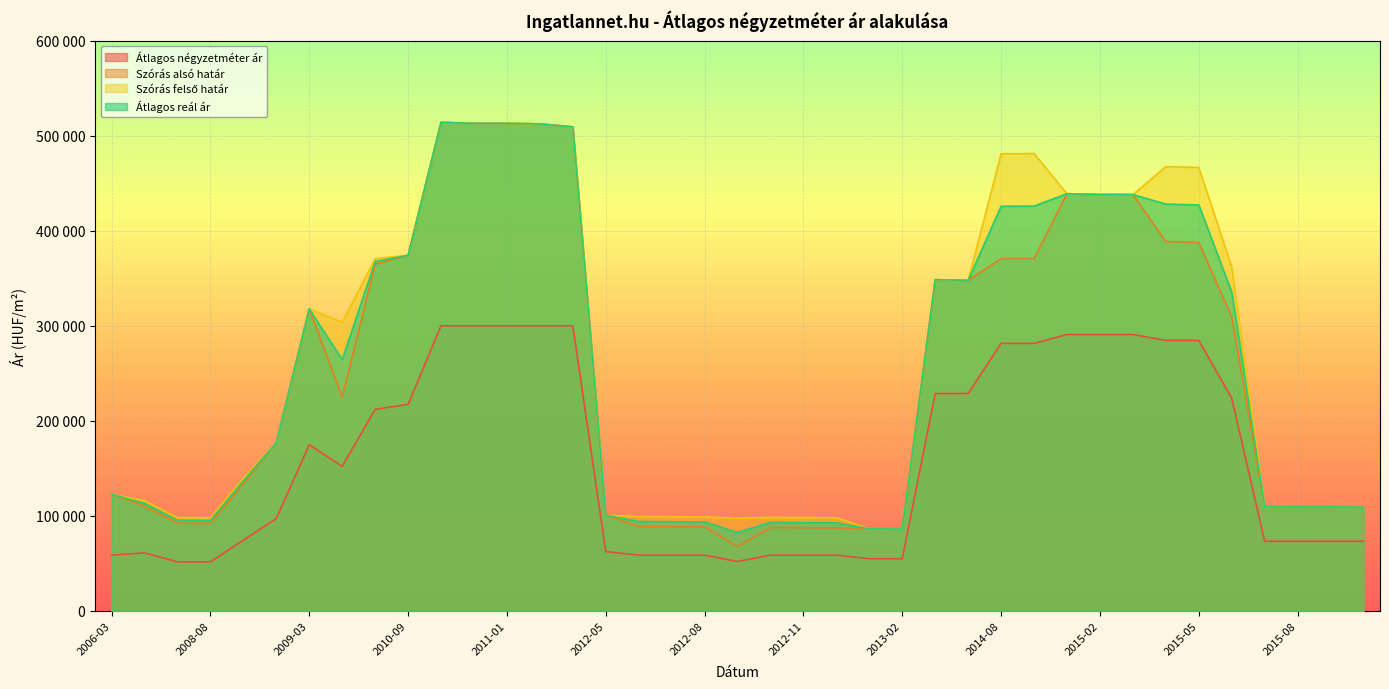

What value does the Szórás alsó határ series have at 2010-01, to the nearest 50?

224800